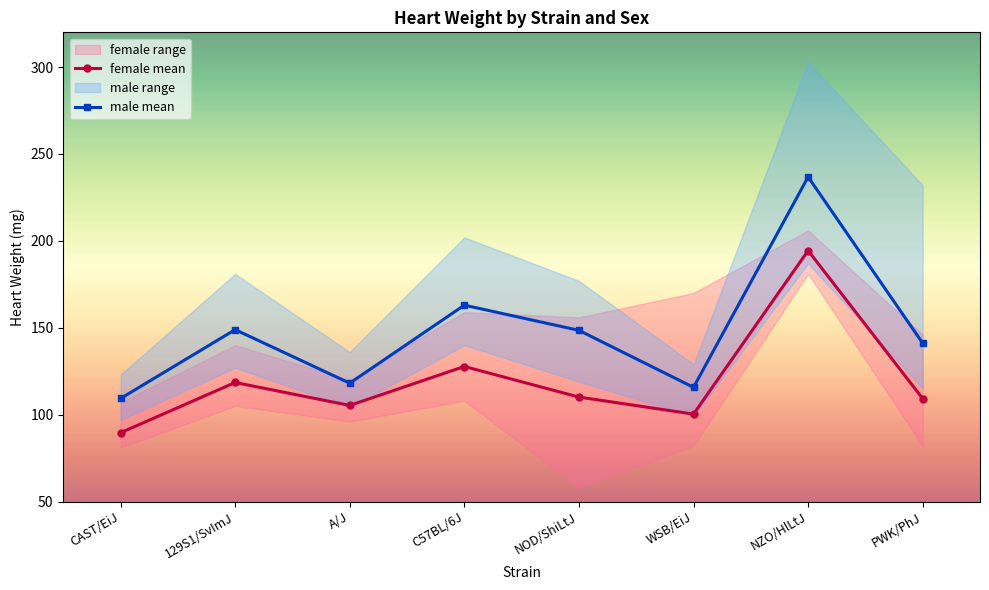

The male mean series shows 234.0 at NOD/ShiLtJ. True or false?

False